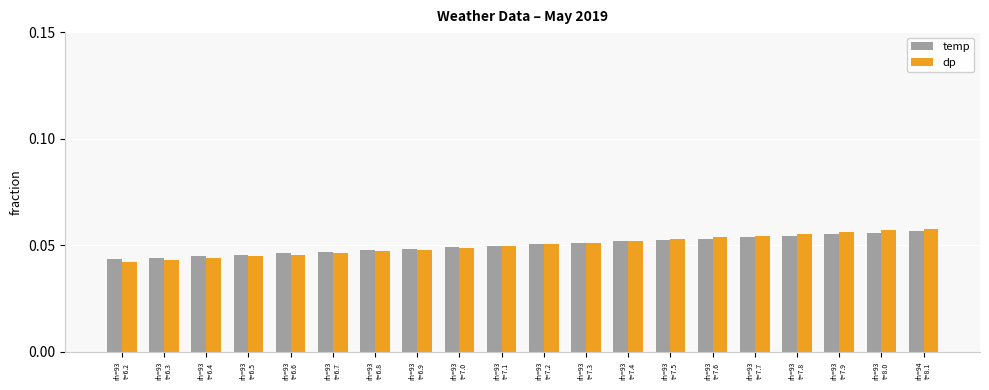

Which series changed the most between rh=93
t=6.8 and rh=93
t=7.1?

dp